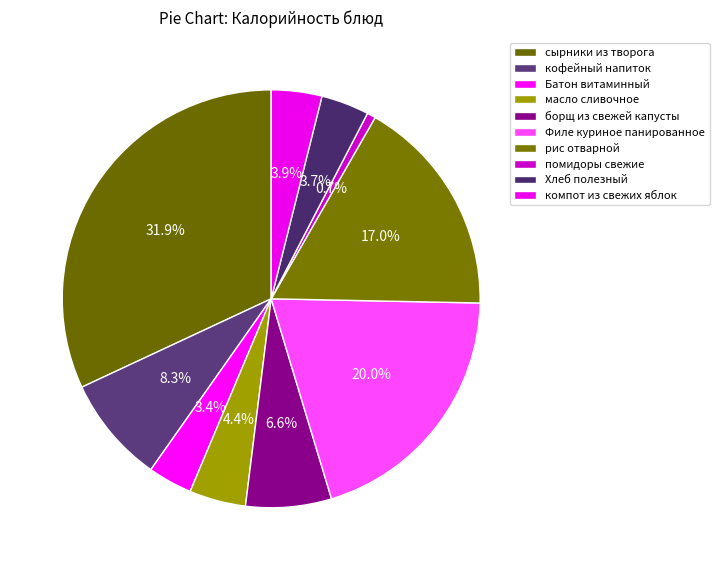

How many slices are in this pie chart?

10